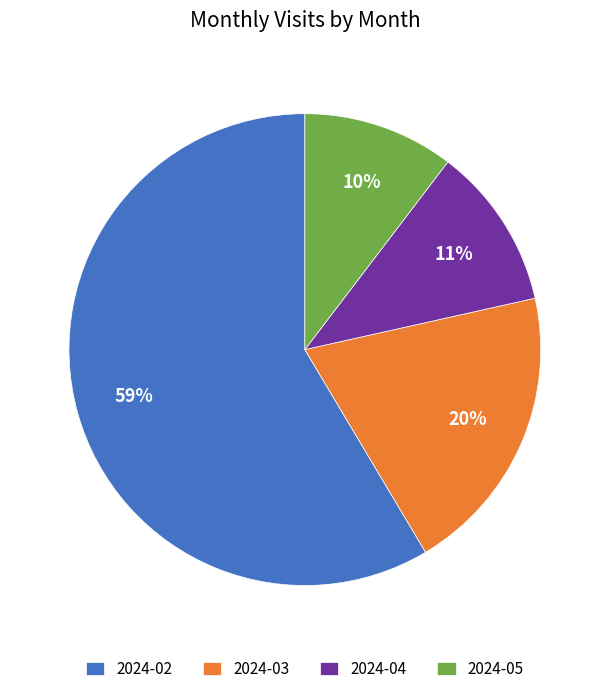

What is the smallest slice in the pie chart?

2024-05